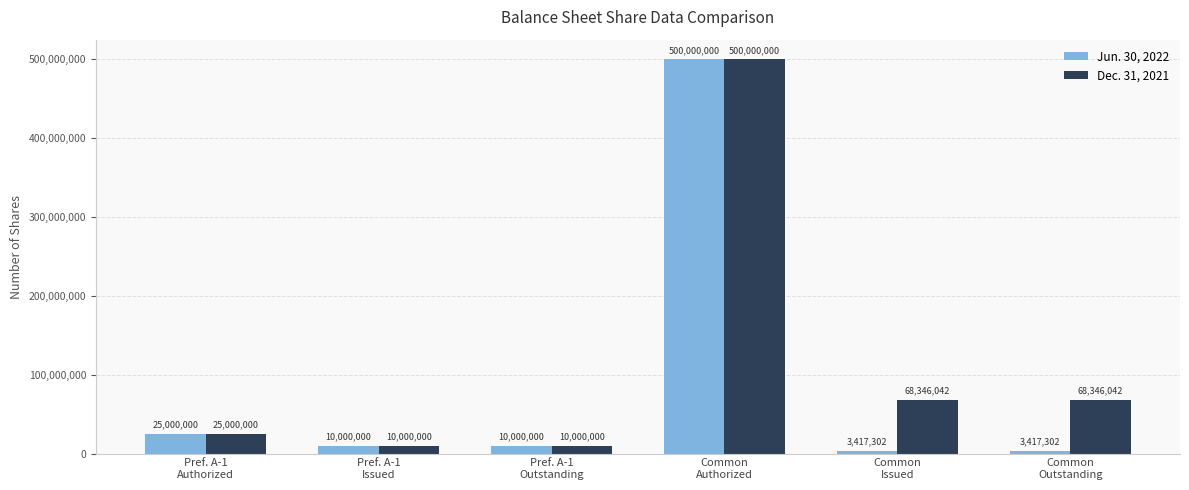

What is the difference between the highest and lowest values at Common
Issued?

64928740